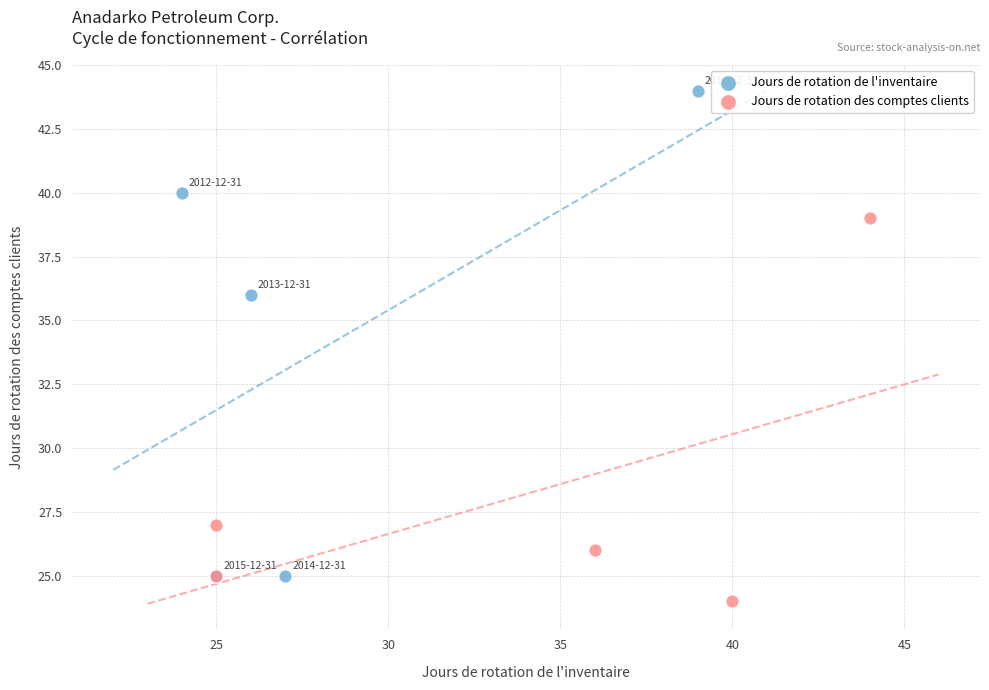

Which series has the widest spread of Y values?

Jours de rotation de l'inventaire